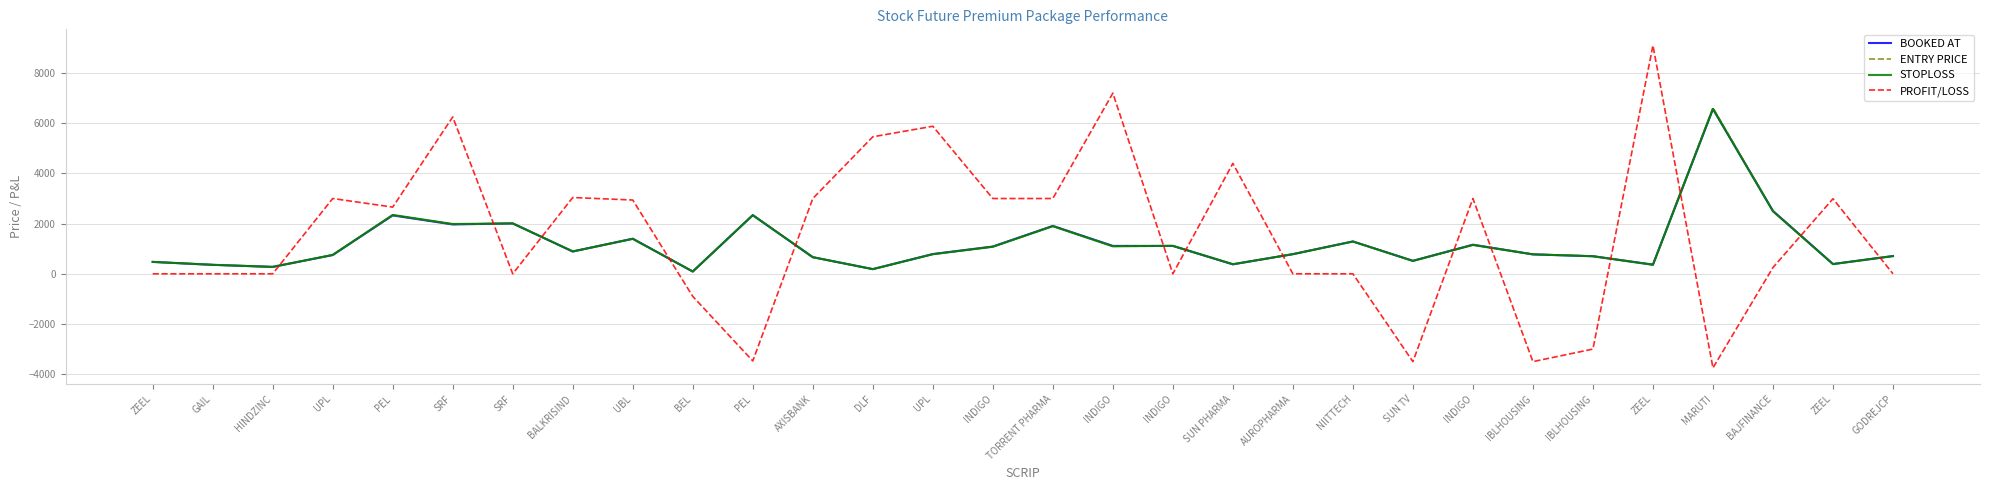

What is the highest value of the STOPLOSS series?

6570.0